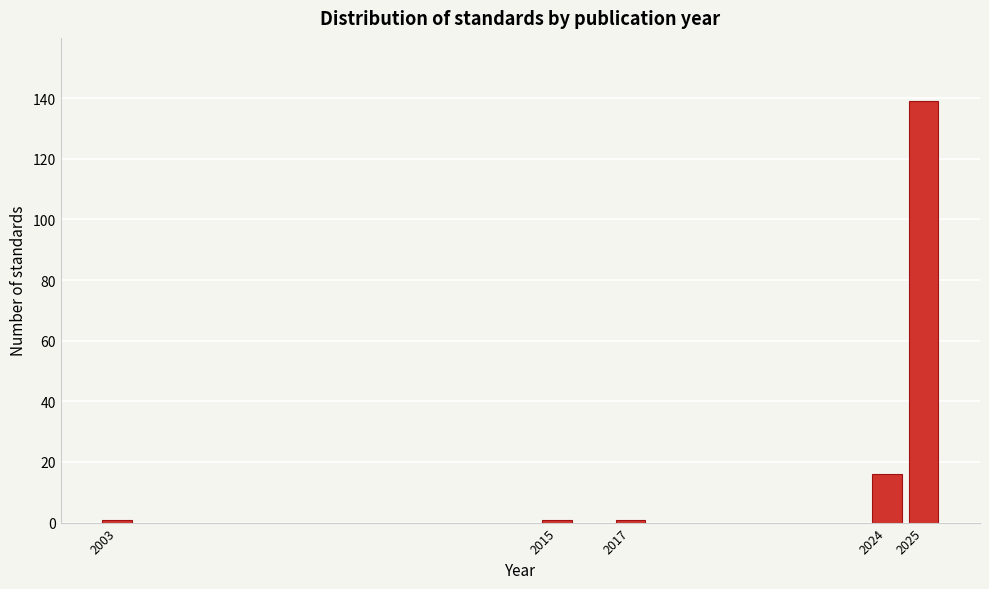

Reading left to right, transcribe all the data shown in this chart.

1	1	1	16	139